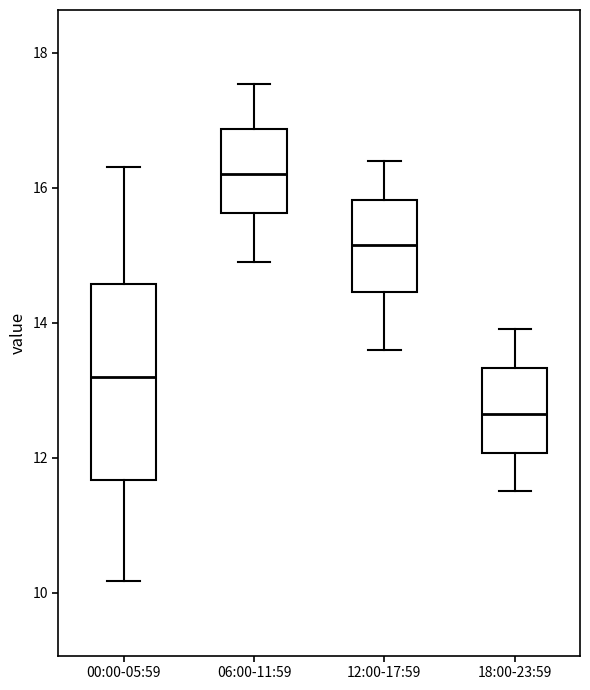

Where does the upper whisker of the box for 12:00-17:59 end on the y-axis? The values are not printed on the chart, so give them approximately, as read against the axis.

16.4